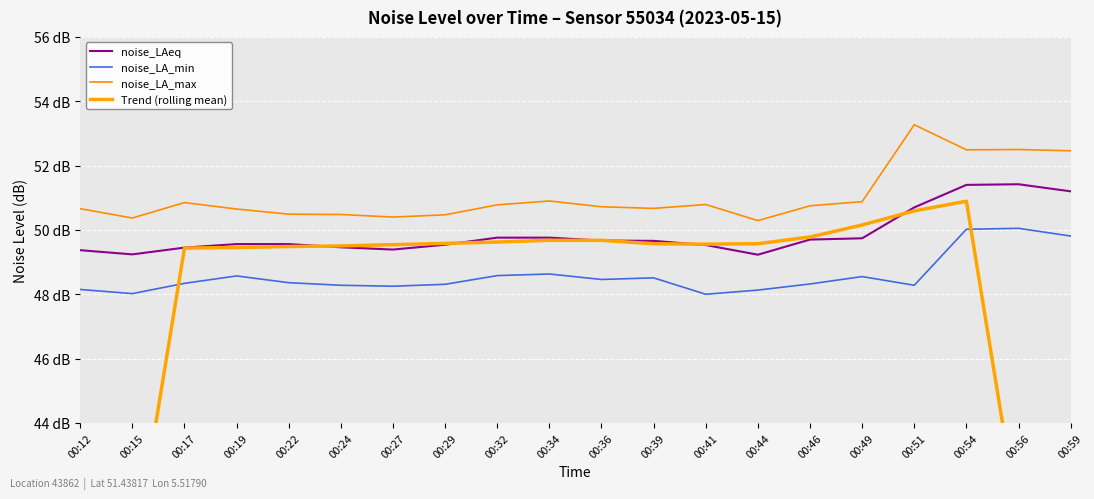

Is it true that noise_LA_min equals 65.8 at 00:54?

False